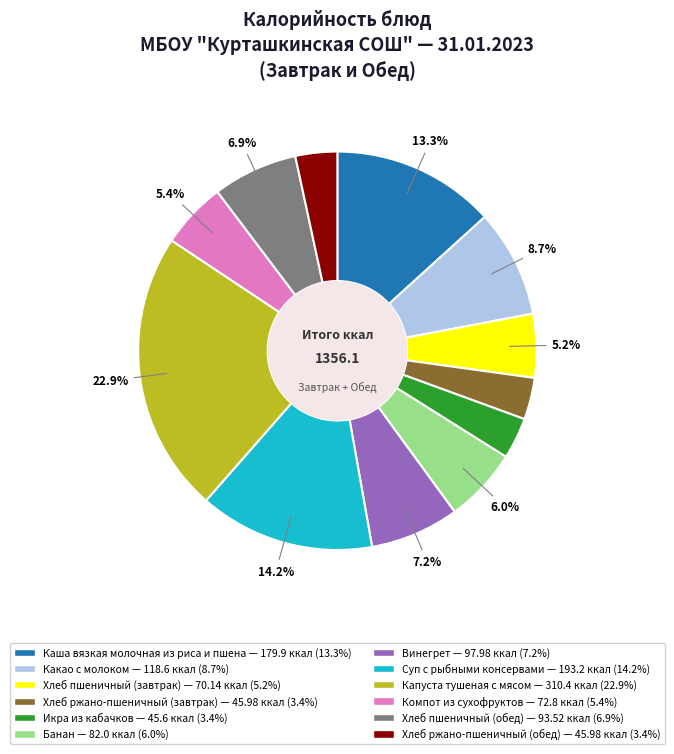

What percentage is the Хлеб ржано-пшеничный (обед) slice, to the nearest percent?

3%